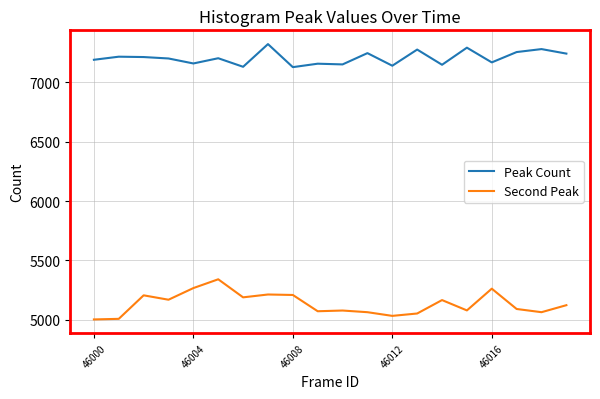

Which series has the widest spread of values?

Second Peak